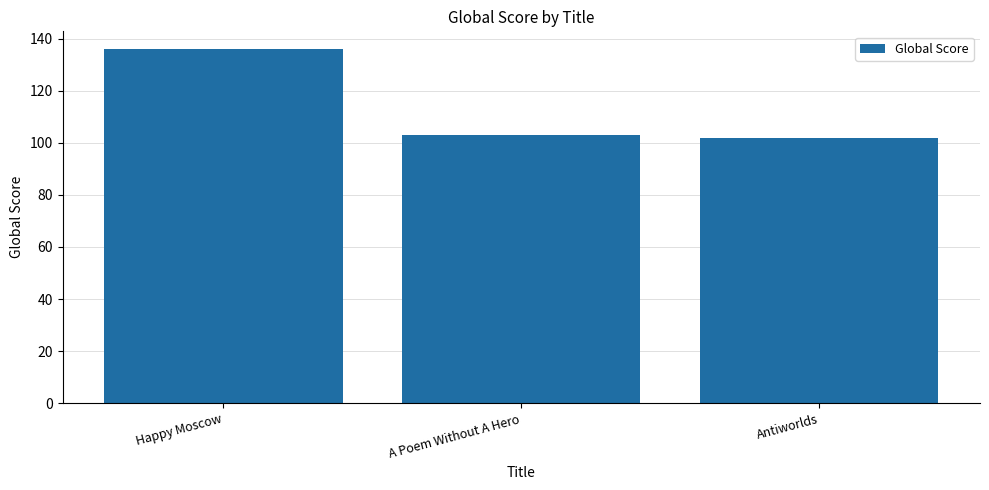

How many bars are there in total?

3